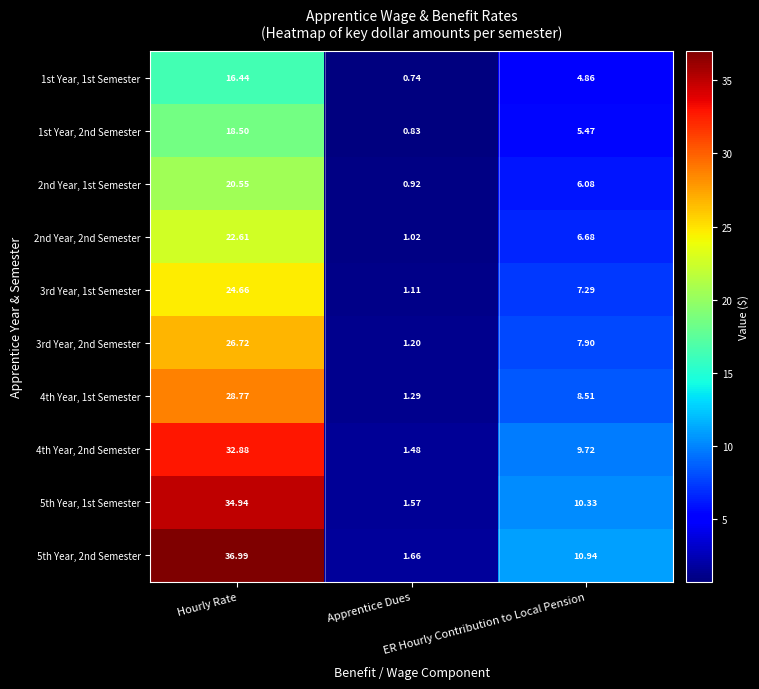

How many values in the 4th Year, 2nd Semester series are below 9?

1